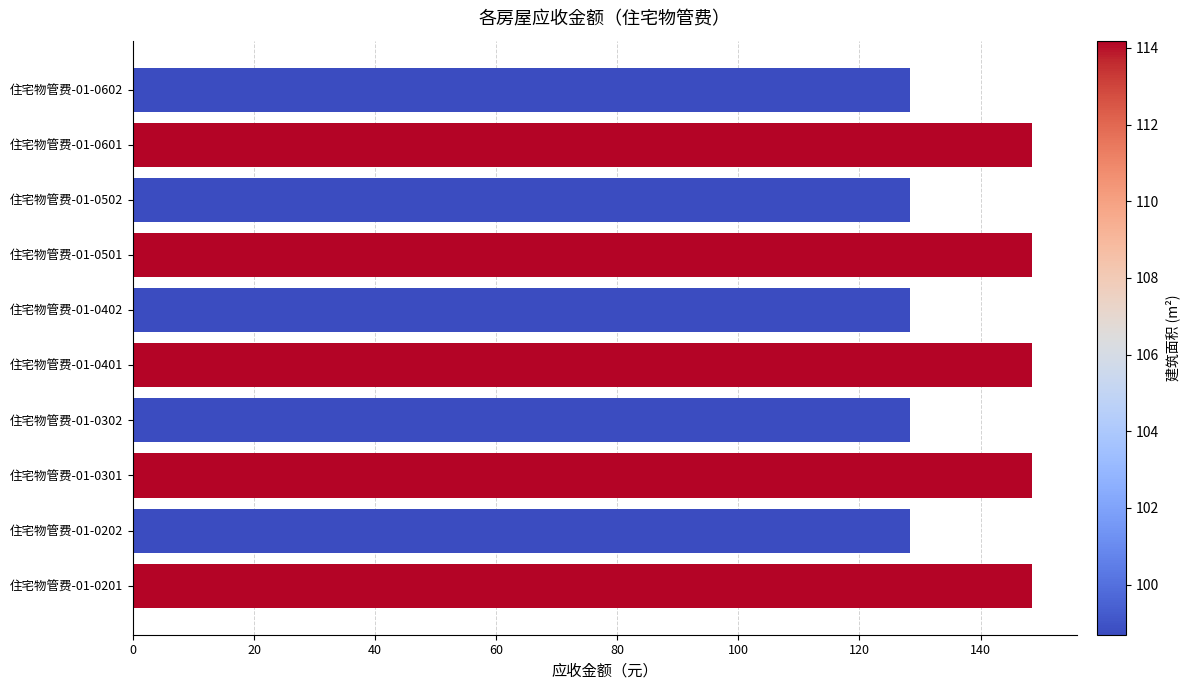

What is the ratio of the value at 住宅物管费-01-0501 to the value at 住宅物管费-01-0601?

1.0